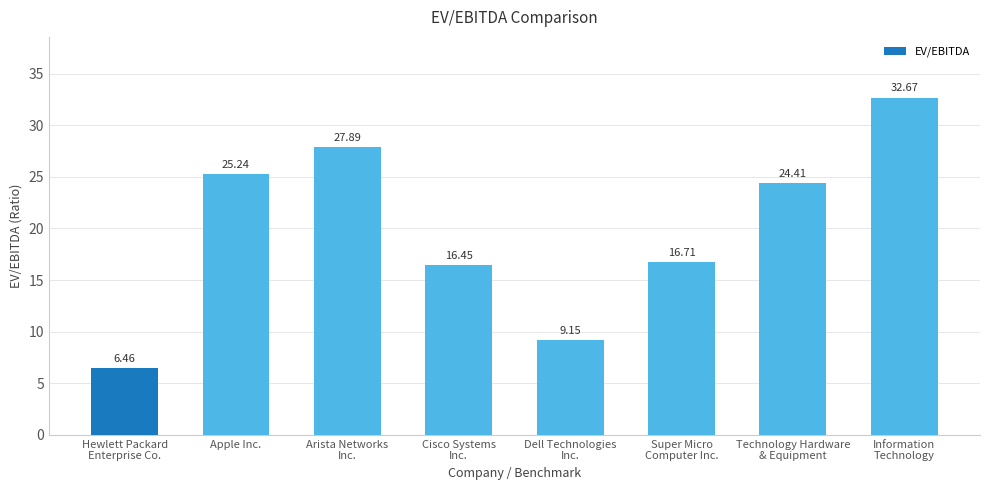

Where does the data first go above 24?

Apple Inc.